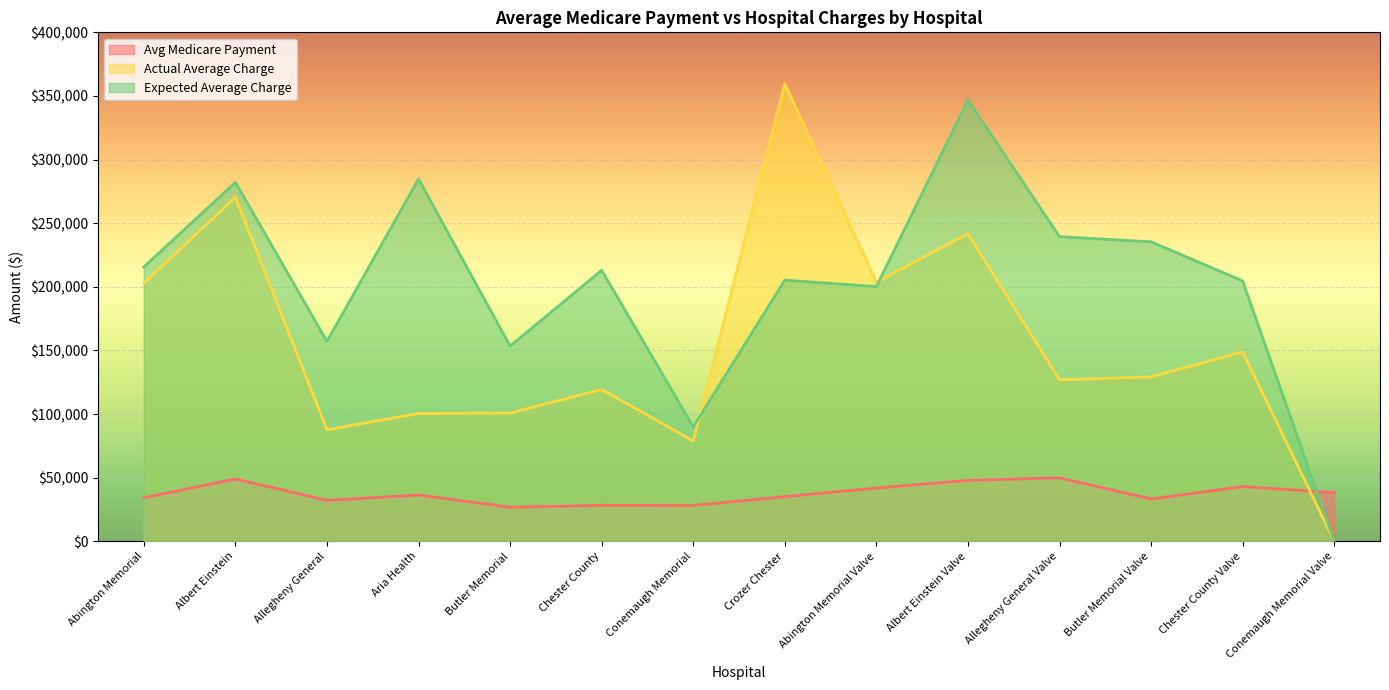

Rank the series by their maximum value, from lowest to highest.

Avg Medicare Payment, Expected Average Charge, Actual Average Charge